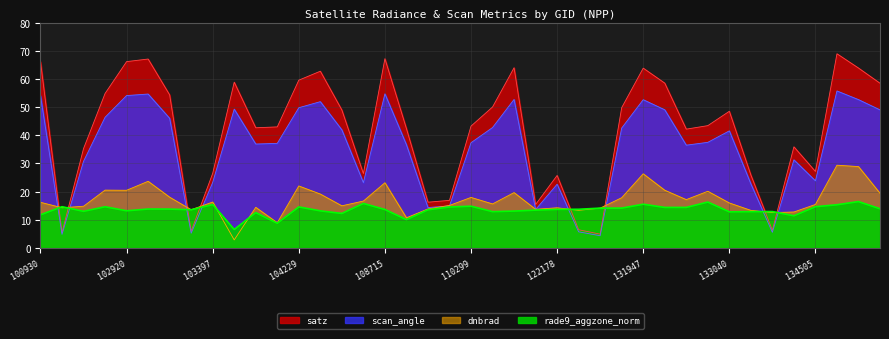

True or false: scan_angle has a value of 10.6 at 102912.

False